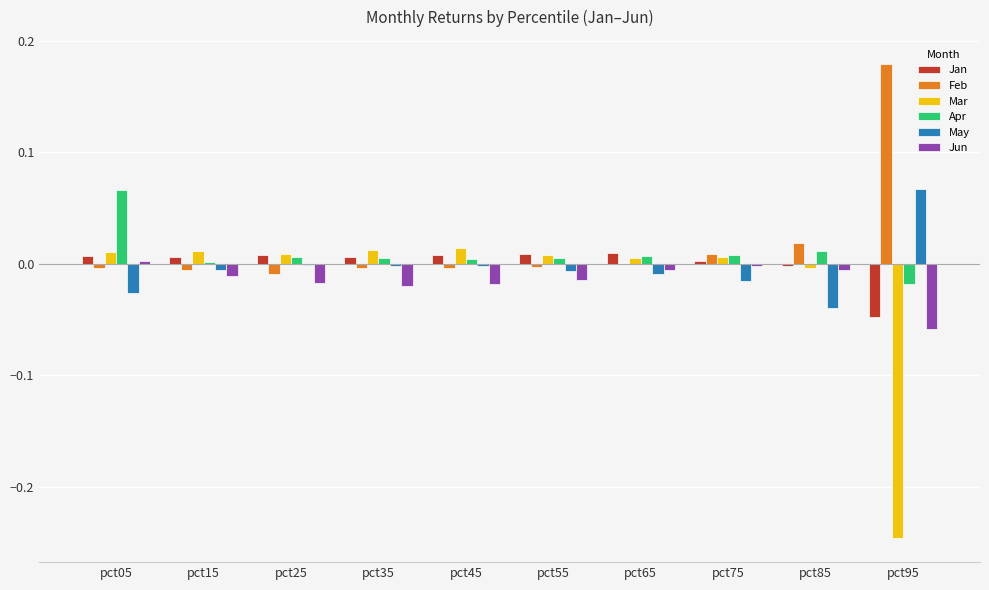

Is it true that Jan equals -0.0 at pct85?

True